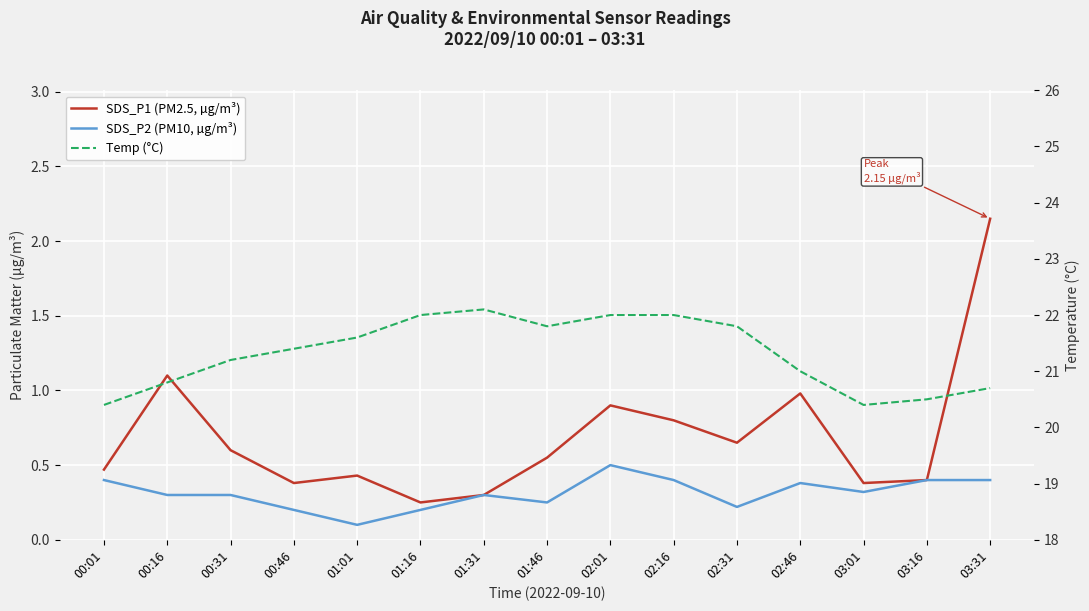

True or false: SDS_P2 (PM10, µg/m³) and SDS_P1 (PM2.5, µg/m³) intersect in this chart.

False